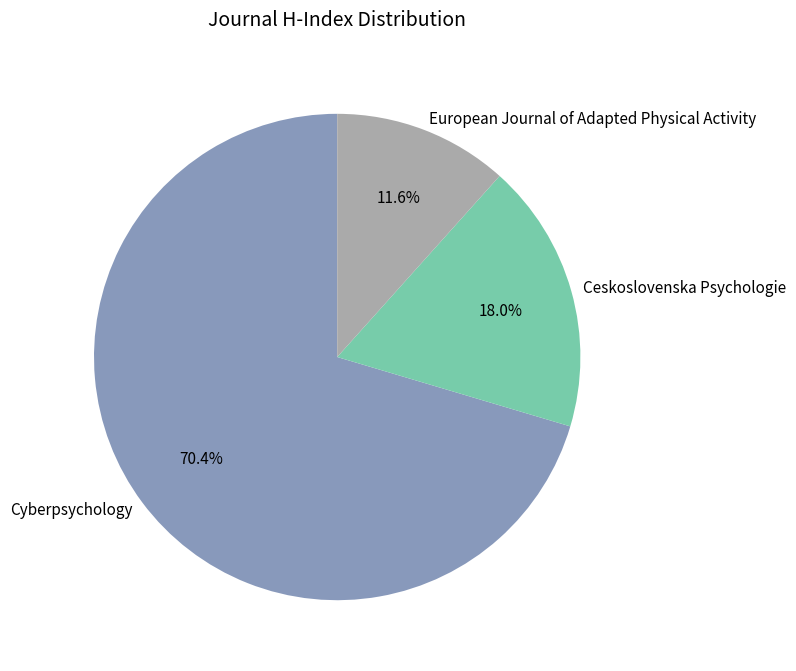

What is the largest slice in the pie chart?

Cyberpsychology